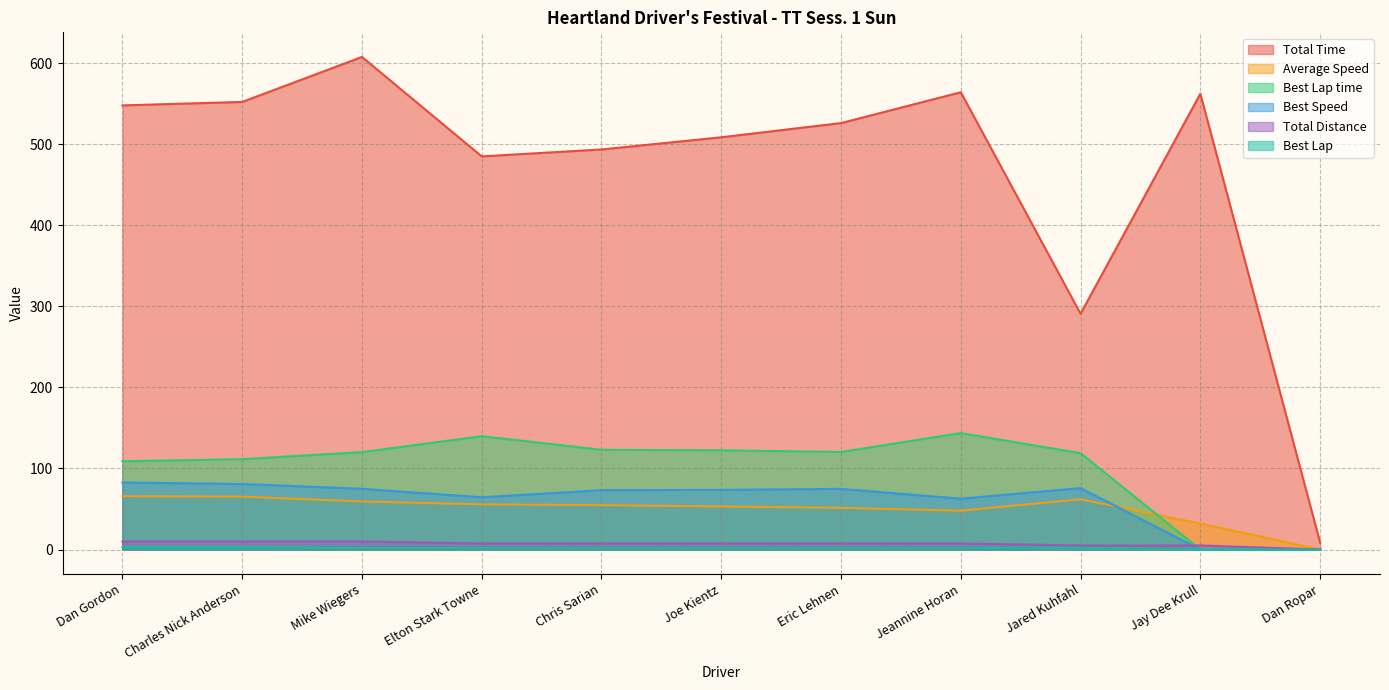

The value of Average Speed at Joe Kientz is 53.1. True or false?

True